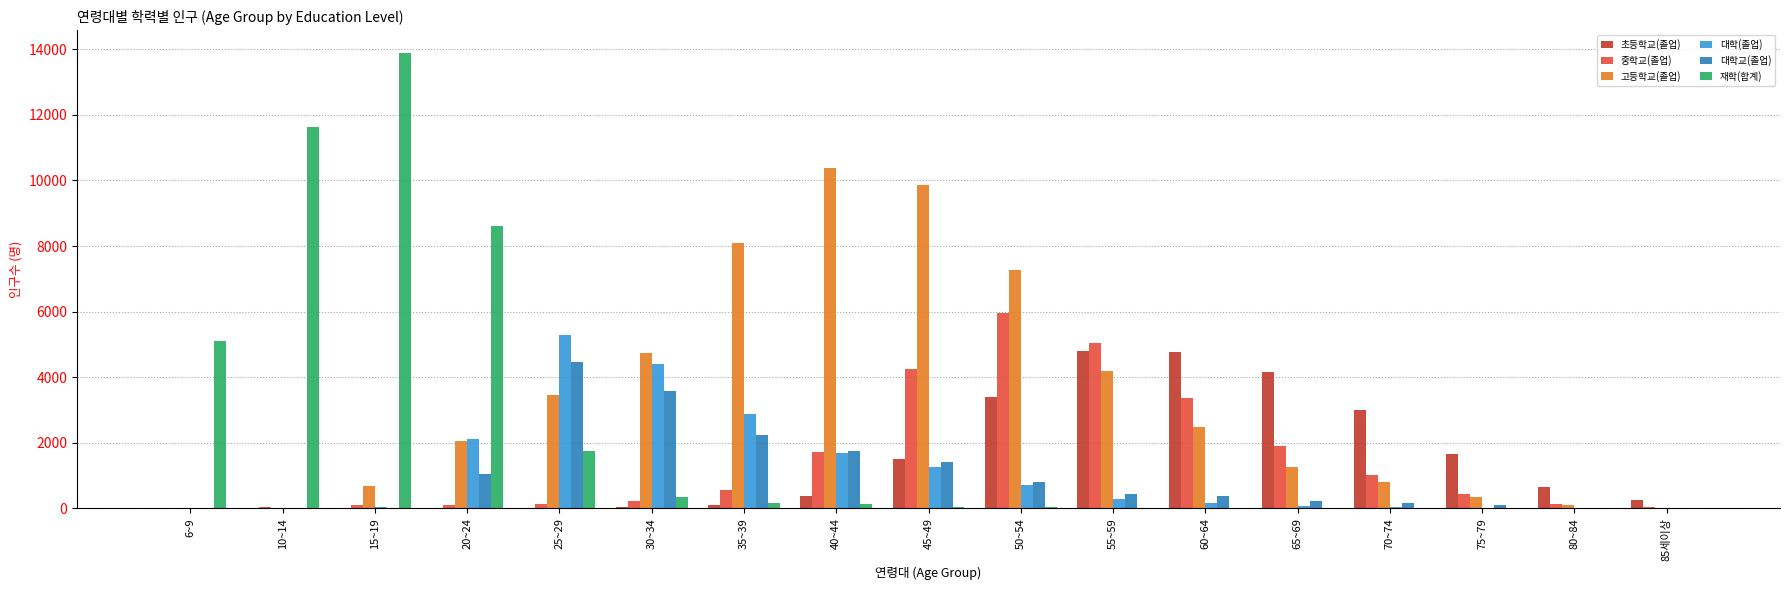

What is the maximum value shown in the chart?

13883